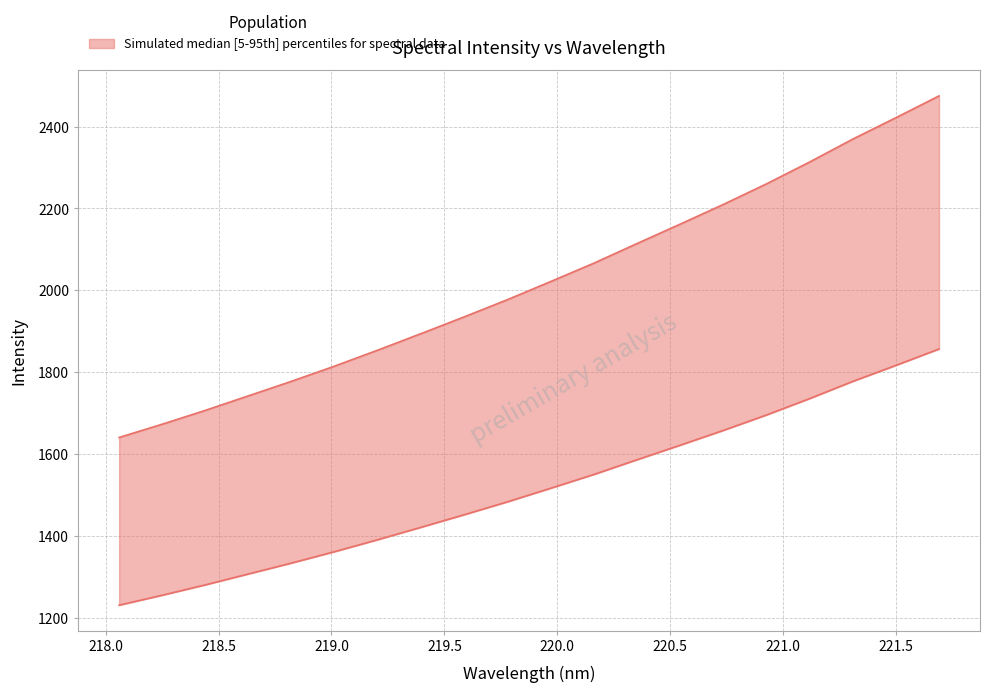

Between 218.6332 and 221.1174, which is larger?

221.1174